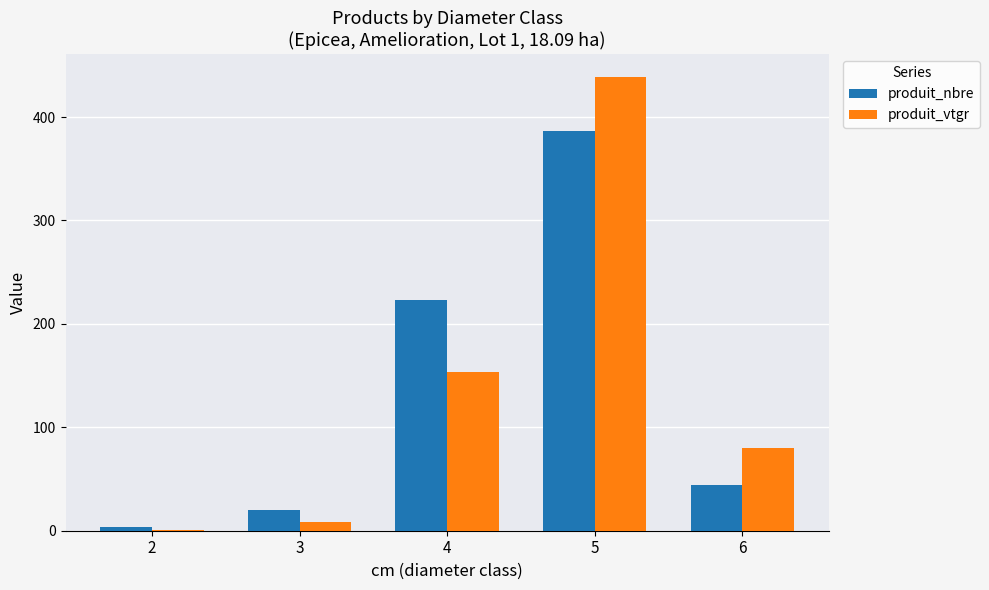

What is the sum of the produit_nbre values at 5 and 2?

390.0